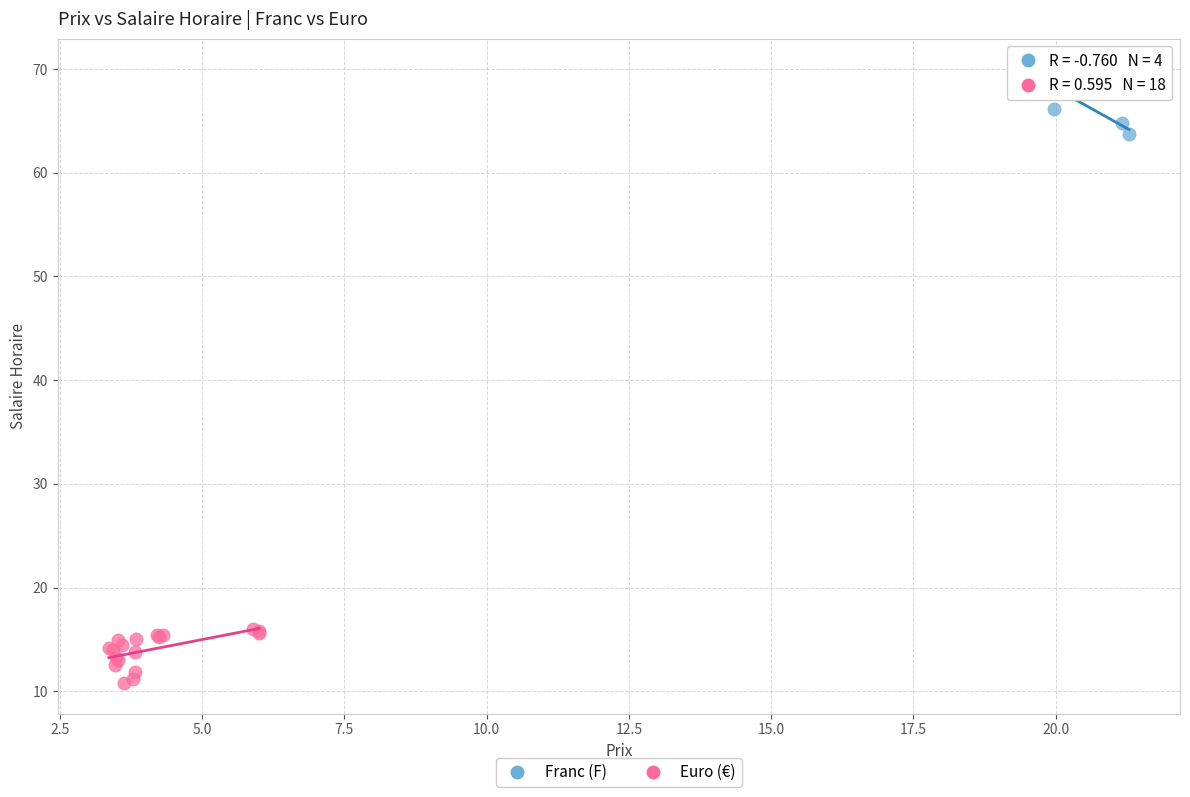

What are all the series names shown in the legend?

Franc (F), Euro (€)